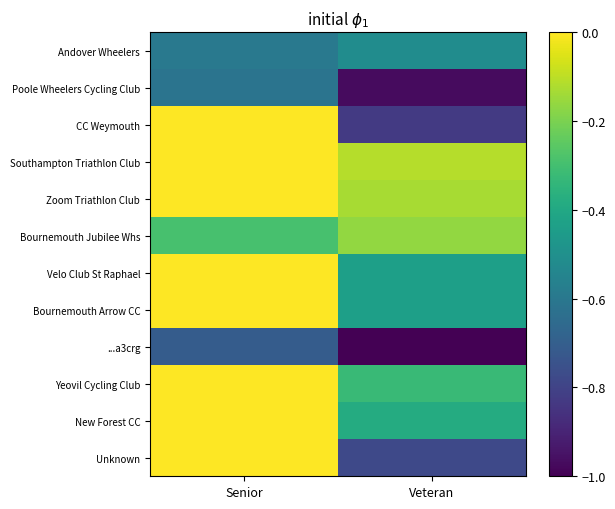

At Veteran, list the series in order from smallest to largest.

...a3crg, Poole Wheelers Cycling Club, CC Weymouth, Unknown, Andover Wheelers, Velo Club St Raphael, Bournemouth Arrow CC, New Forest CC, Yeovil Cycling Club, Bournemouth Jubilee Whs, Zoom Triathlon Club, Southampton Triathlon Club